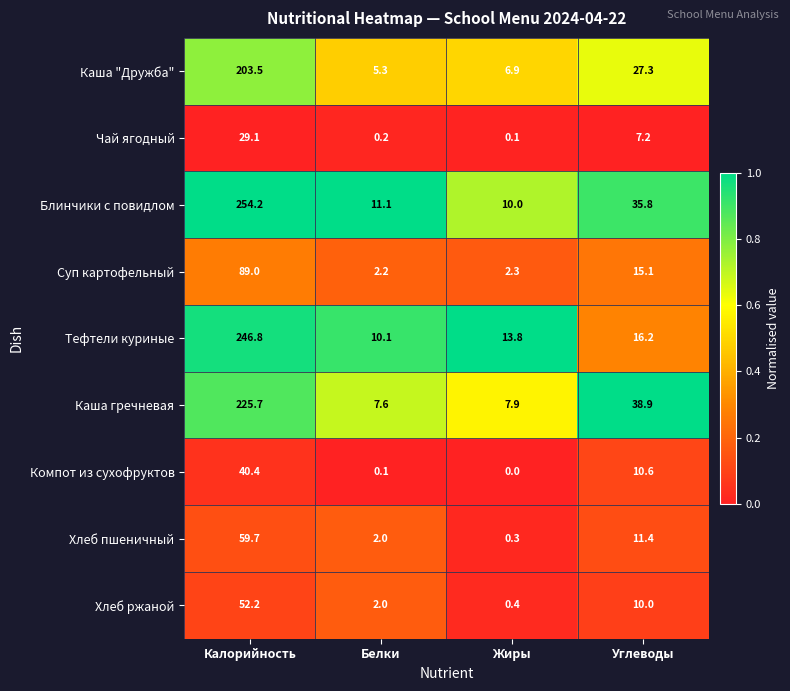

How many series are shown in this chart?

9